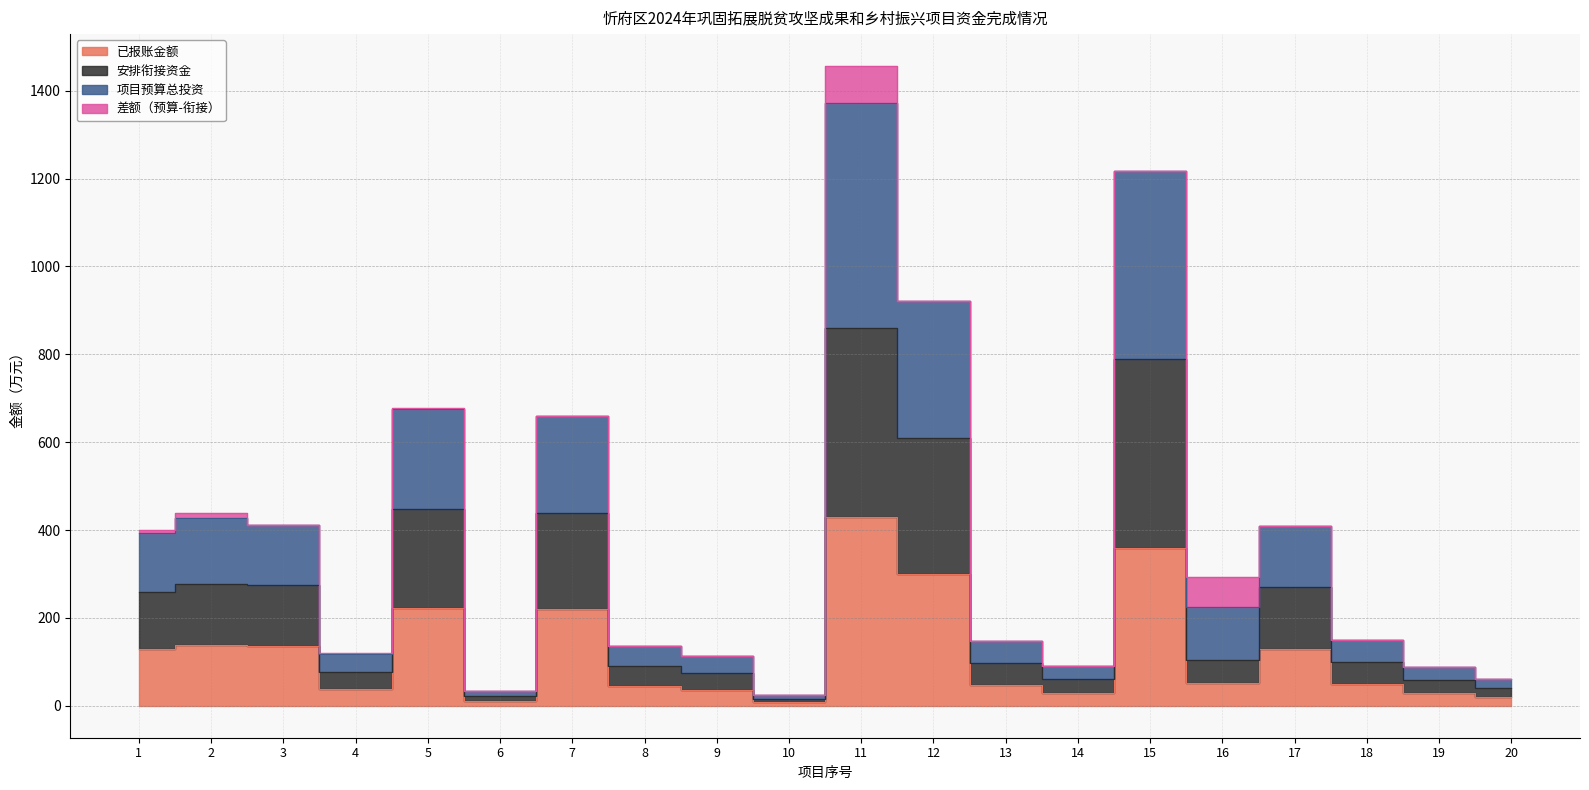

Between 8 and 20, which series saw the biggest shift?

项目预算总投资